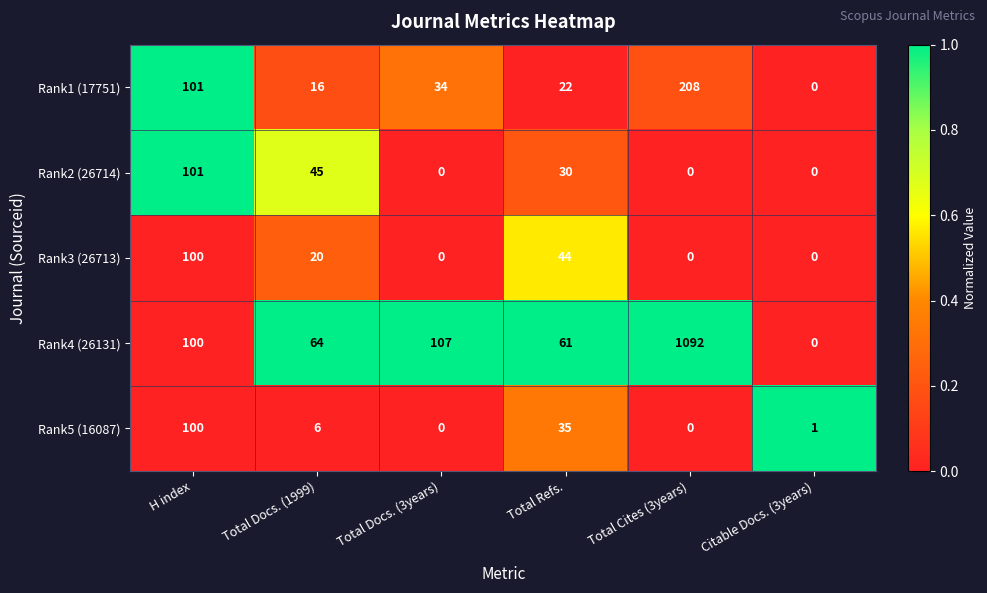

What is the highest value of the Rank2 (26714) series?

101